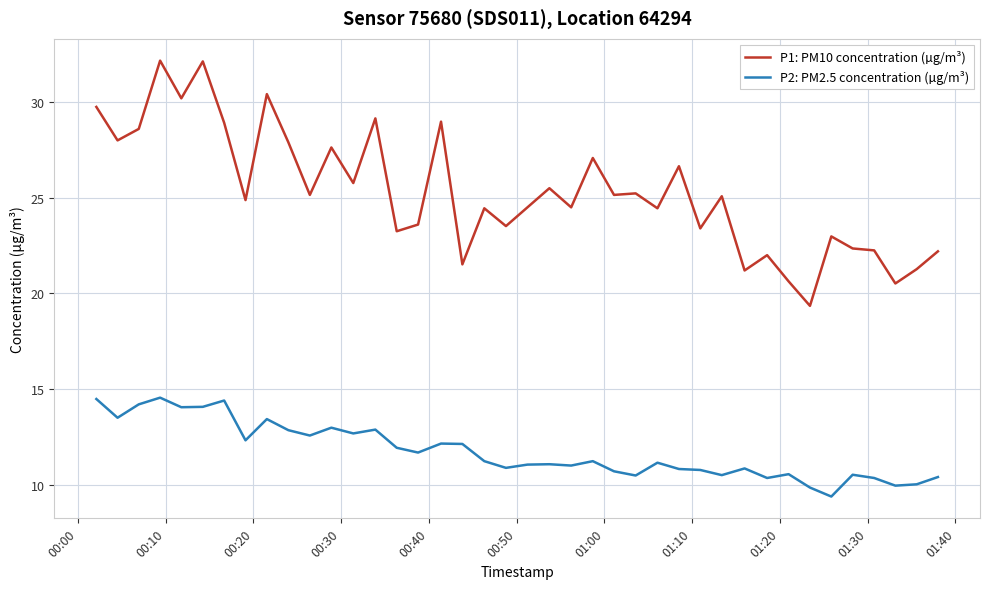

Which series has the widest spread of values?

P1: PM10 concentration (µg/m³)